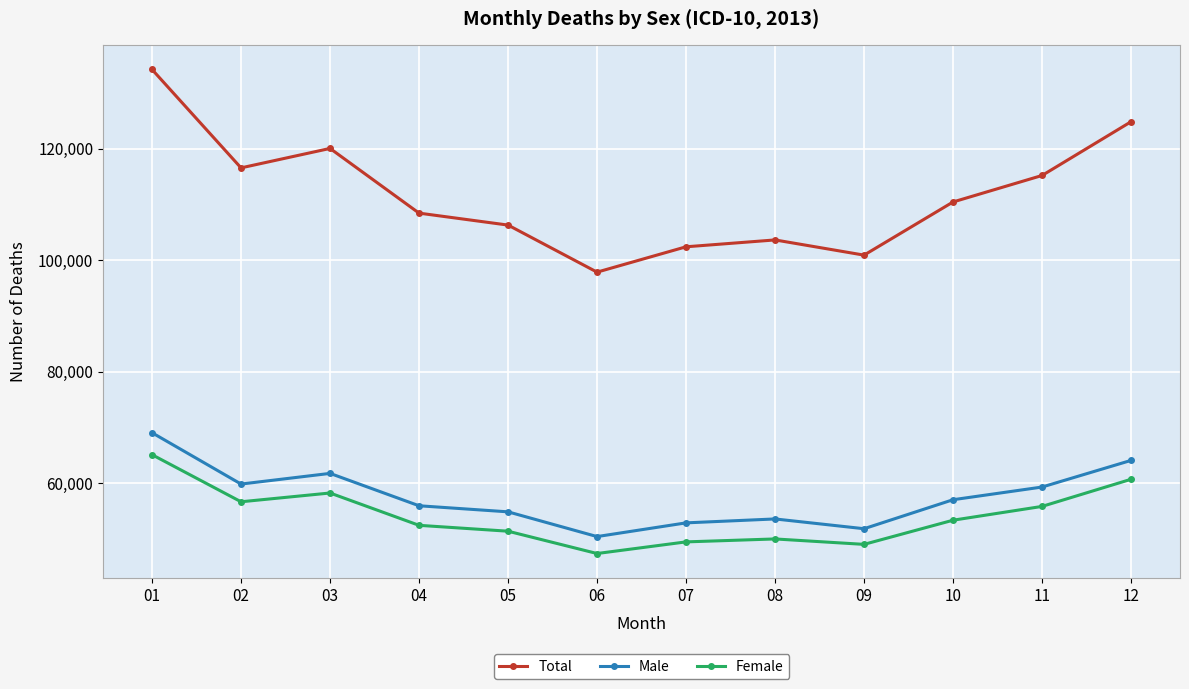

Between 08 and 10, which series saw the biggest shift?

Total